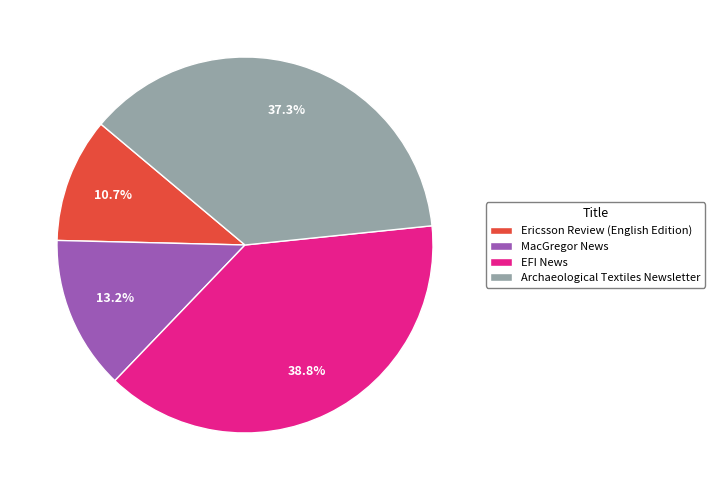

What is the ratio of the value at Ericsson Review (English Edition) to the value at MacGregor News?

0.8